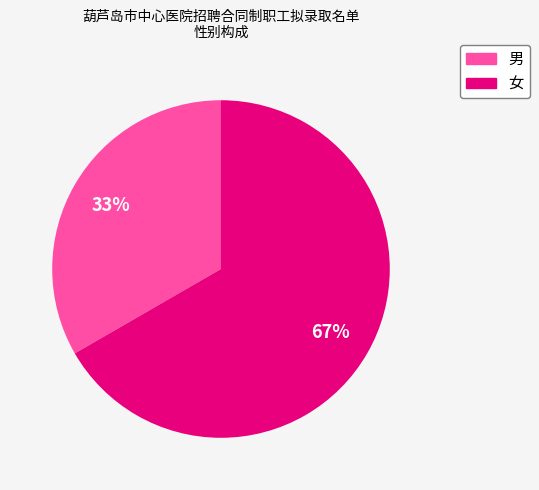

Rank the categories by value from highest to lowest.

女, 男